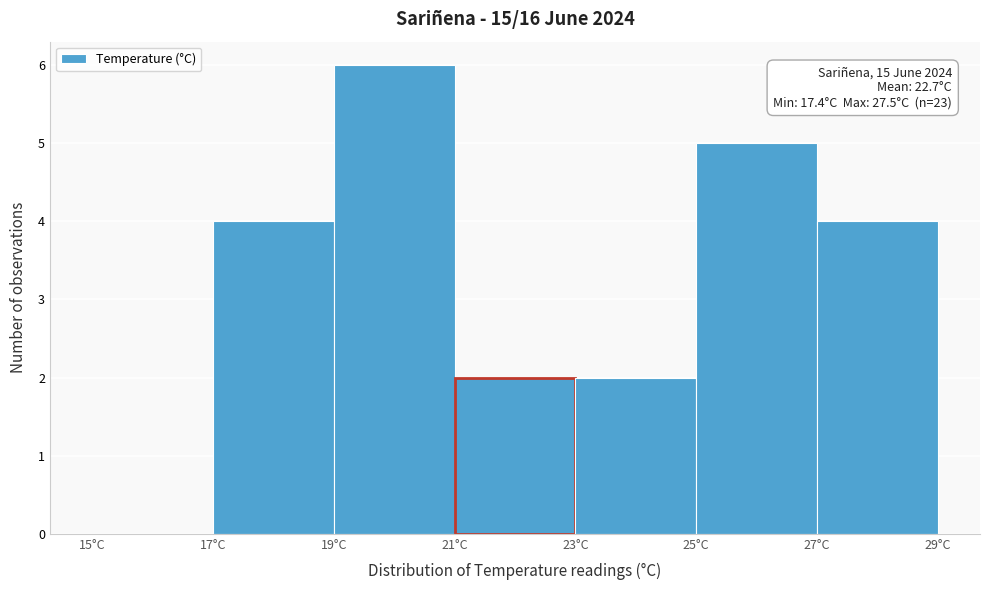

Which range on the x-axis has the tallest bar?

19 to 21